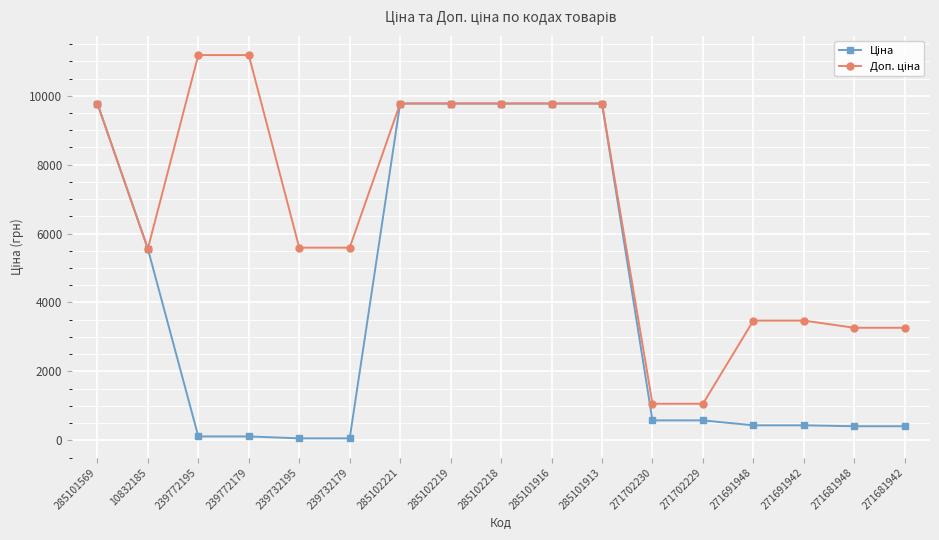

Count the number of categories in the chart.

17